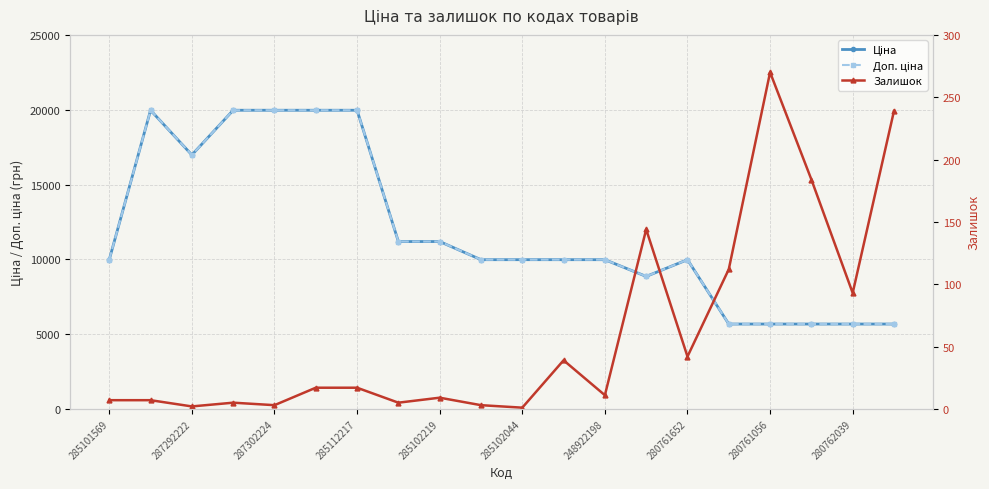

True or false: Доп. ціна and Ціна intersect in this chart.

False